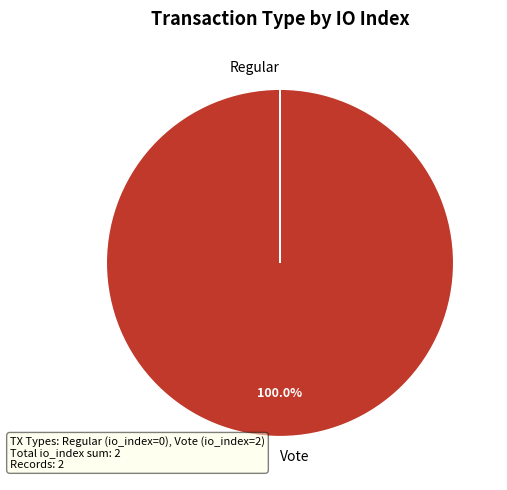

Which slice is the largest?

Vote